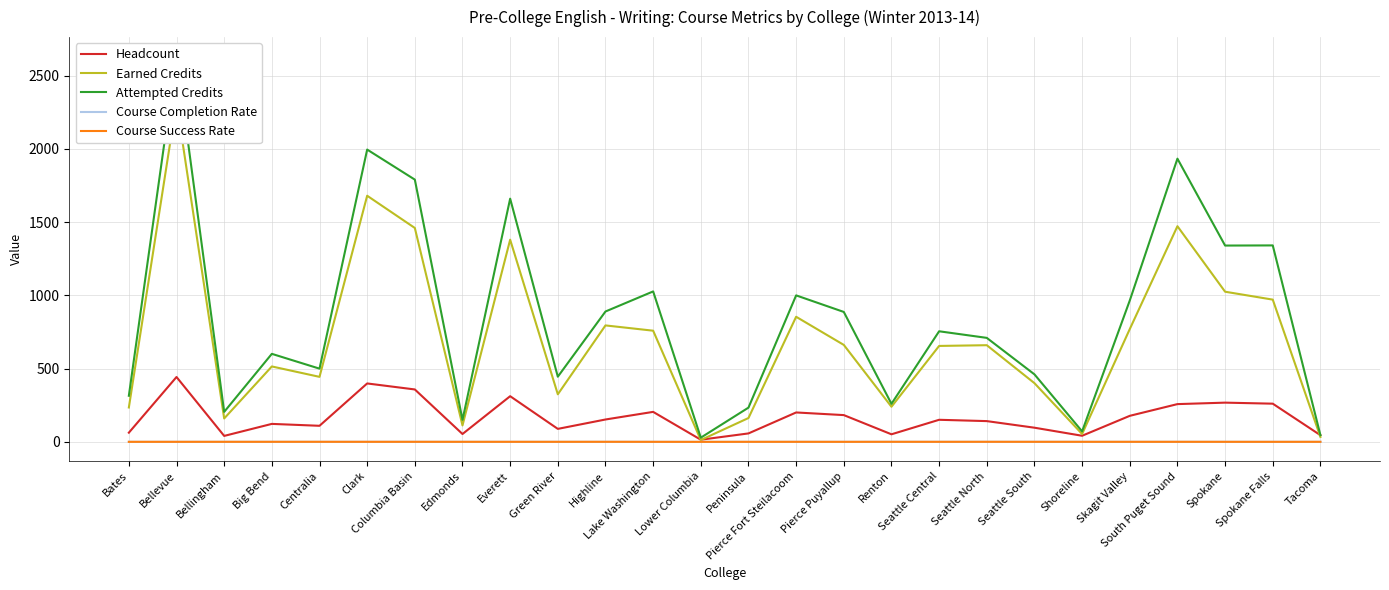

What is the value of the Attempted Credits point at the 22nd from the left?

965.0